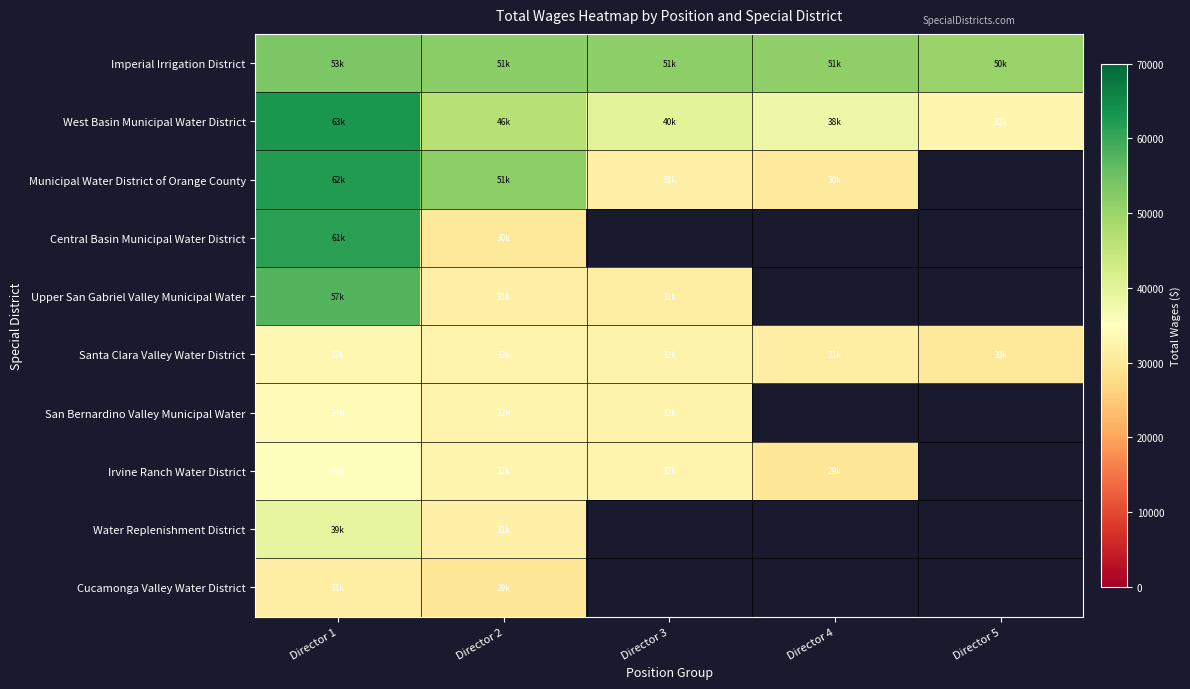

Which series has the largest total across all categories?

Imperial Irrigation District